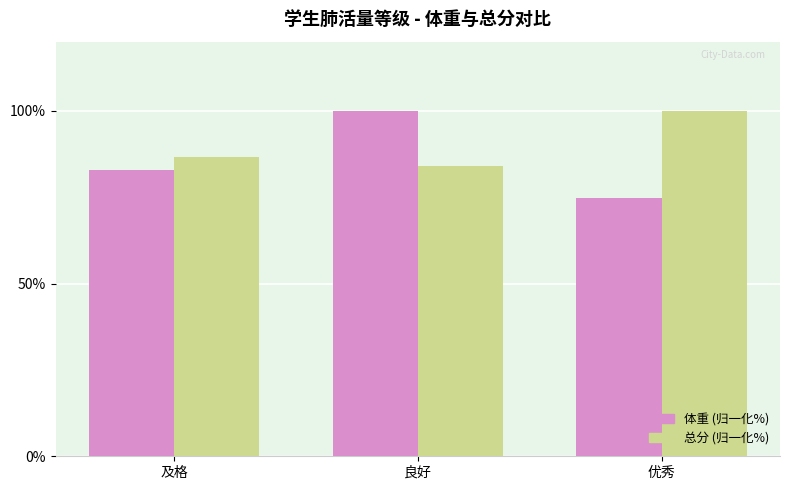

The value of 体重 (归一化%) at 及格 is 145.0. True or false?

False